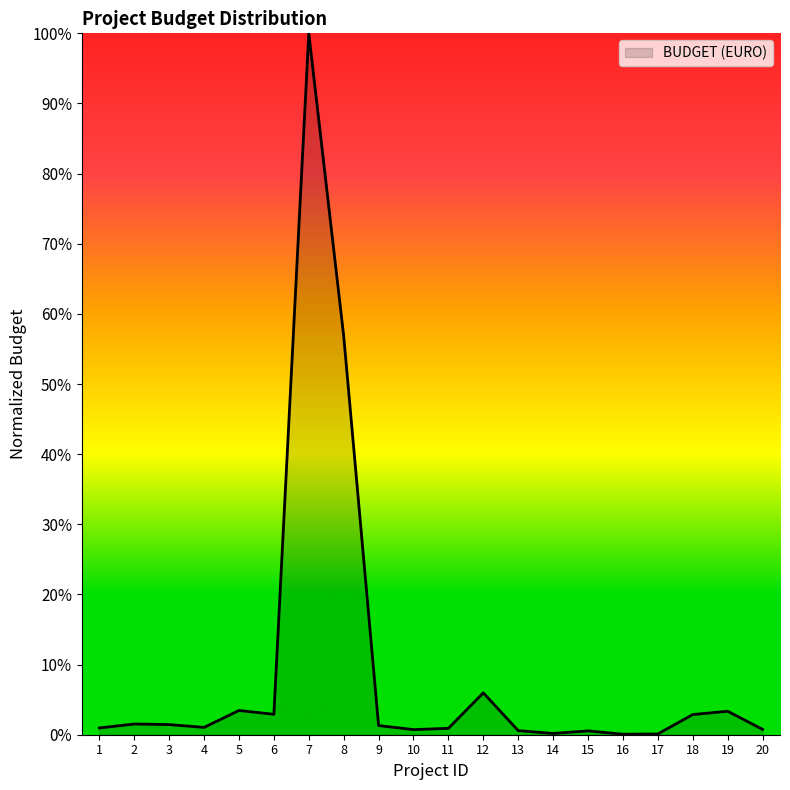

Where is the data nearest to the value 50?

8